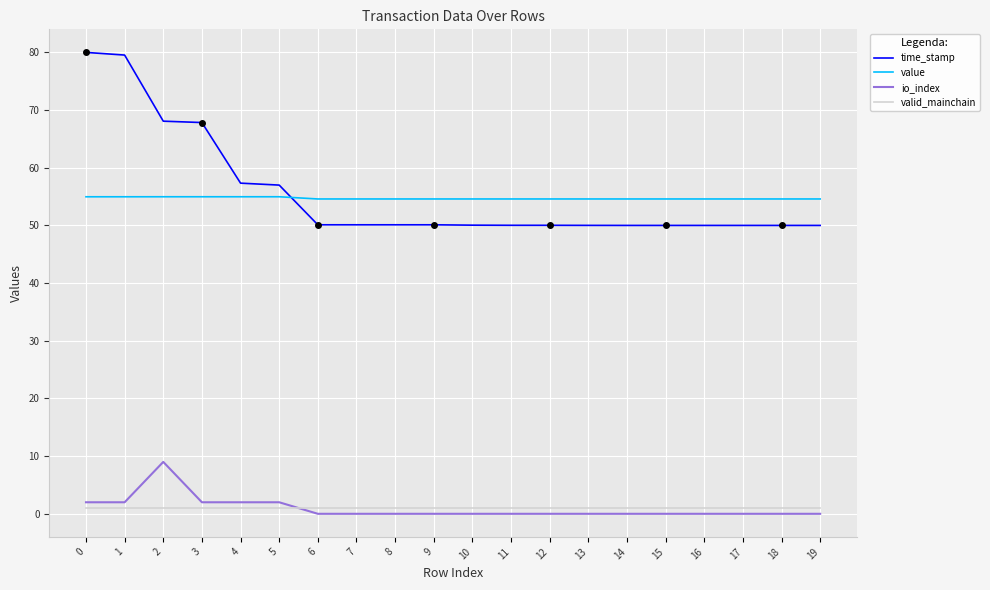

Which series has the widest spread of values?

time_stamp